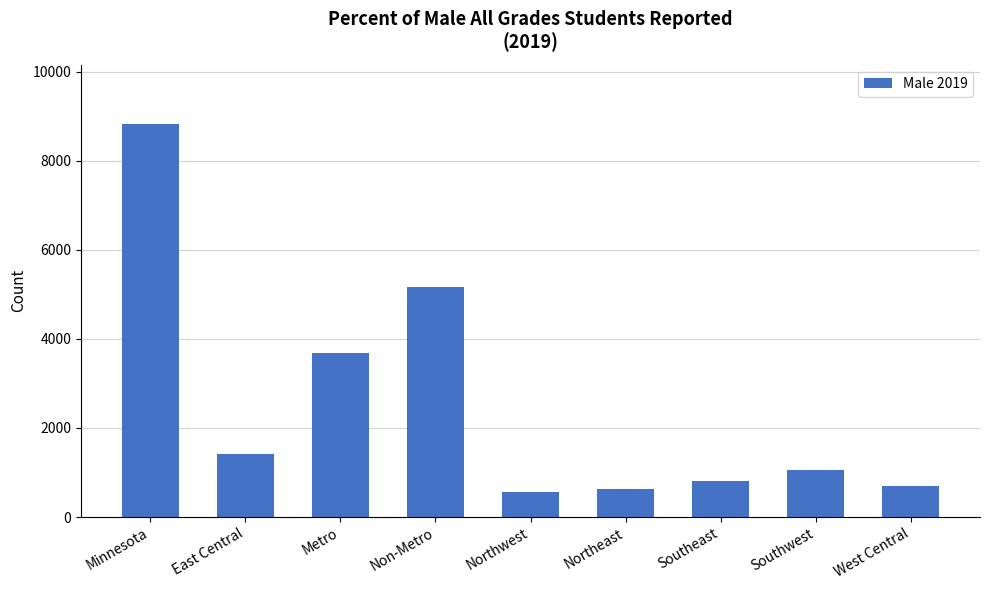

What is the label of the 4th bar from the right?

Northeast